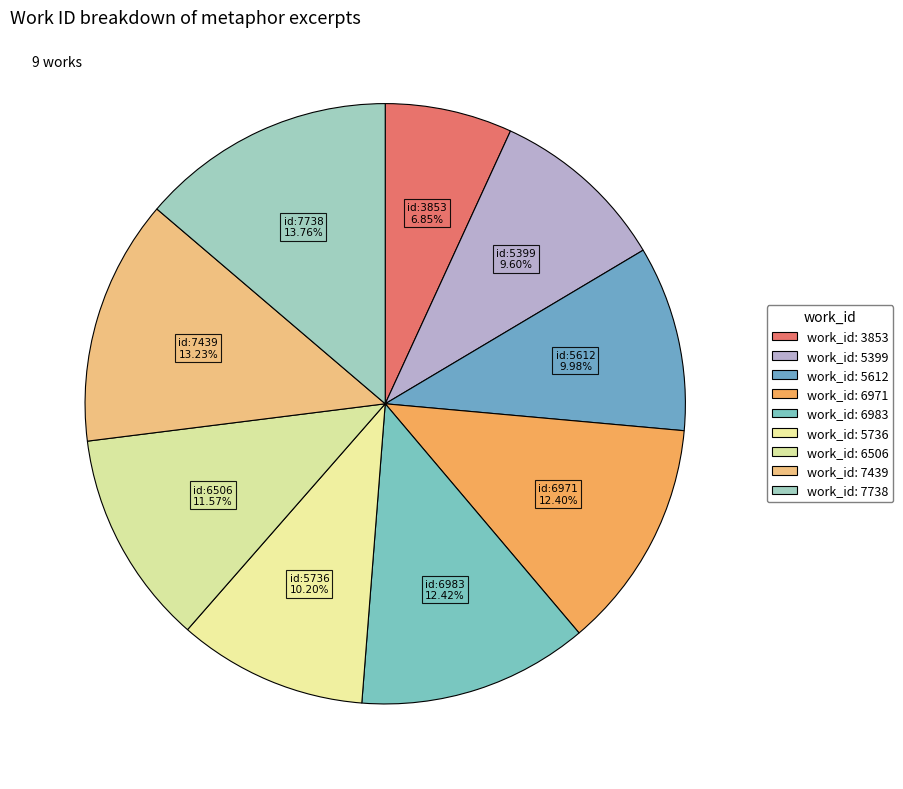

Does work_id: 3853 represent more than half of the total?

No